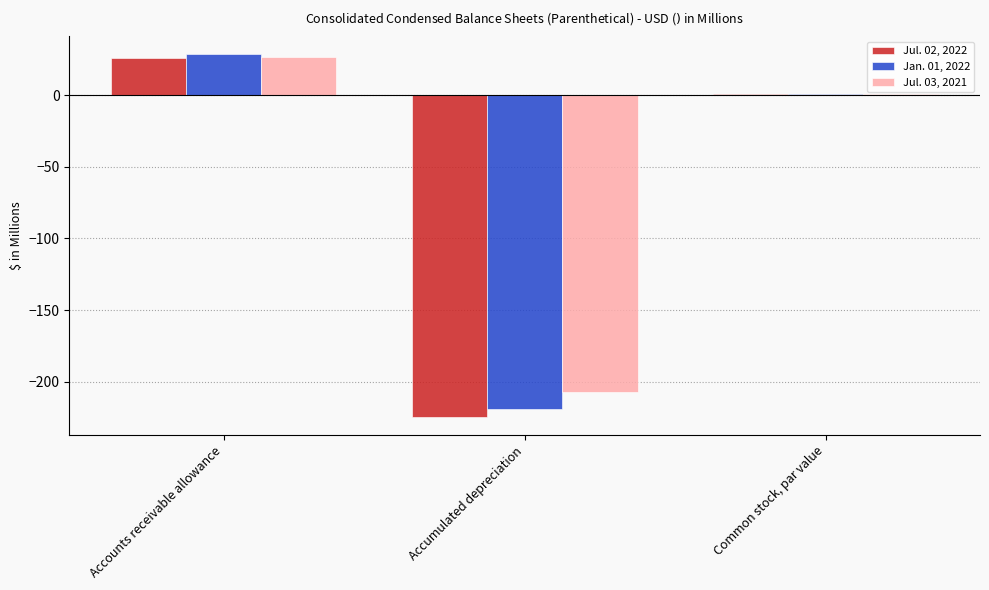

What is the total value across all series at Accounts receivable allowance?

80.4